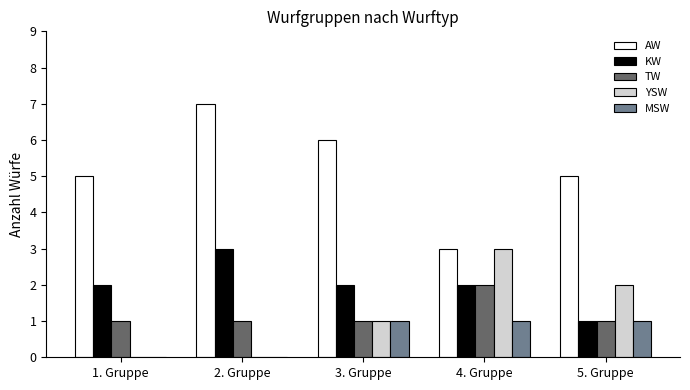

The KW series shows 1 at 5. Gruppe. True or false?

True